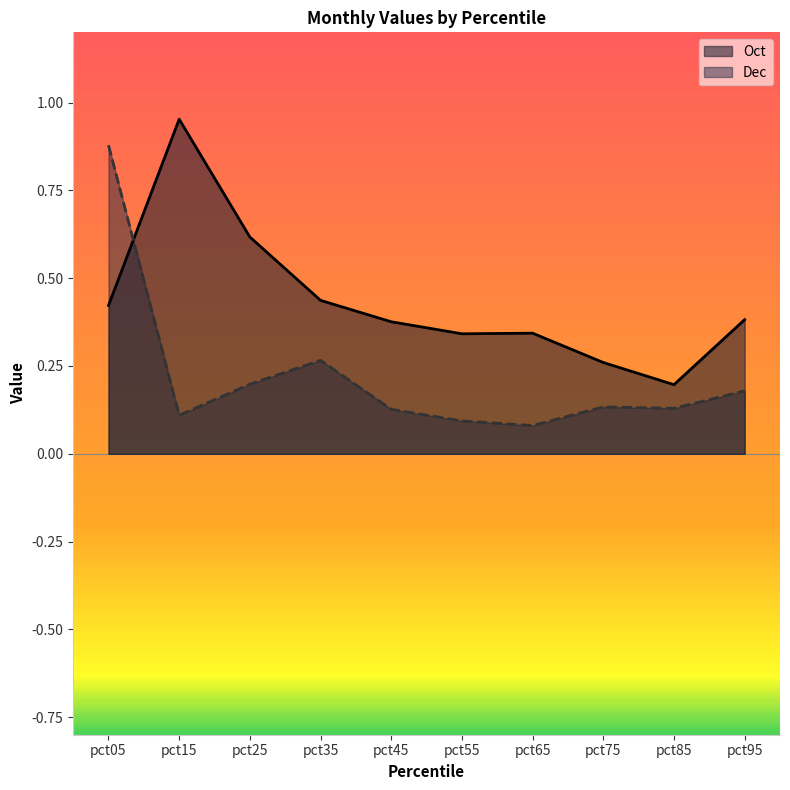

What is the value of the Oct point at the 1st from the left?

0.4